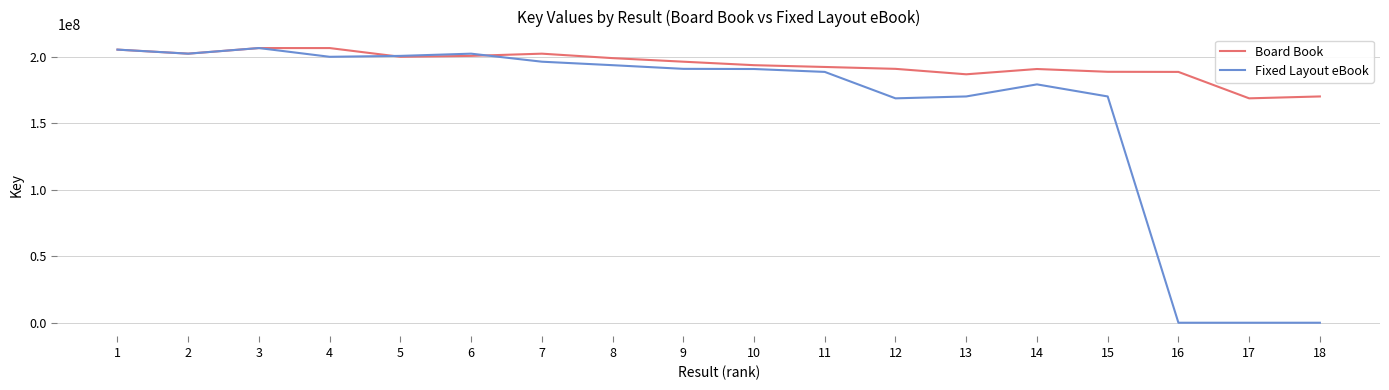

Which series has the largest total across all categories?

Board Book